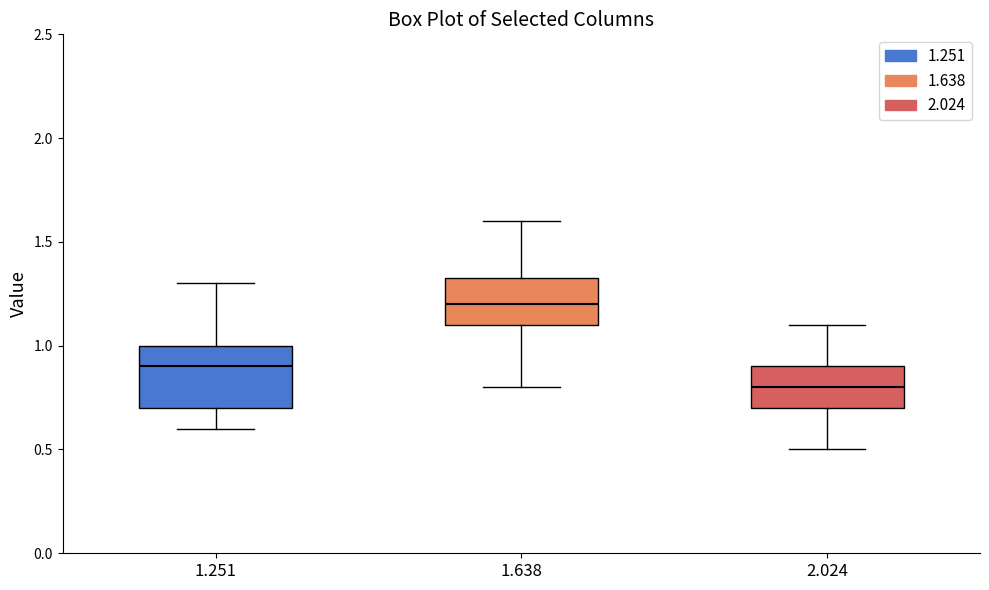

Reading left to right, read every box against the y-axis: the position of its median line, the range the box covers, and the ends of its whiskers. The values are not printed on the chart, so give them approximately, as read against the axis.

1.251: median 0.90, box 0.70 to 1.00, whiskers 0.60 to 1.30
1.638: median 1.20, box 1.10 to 1.35, whiskers 0.80 to 1.60
2.024: median 0.80, box 0.70 to 0.90, whiskers 0.50 to 1.10